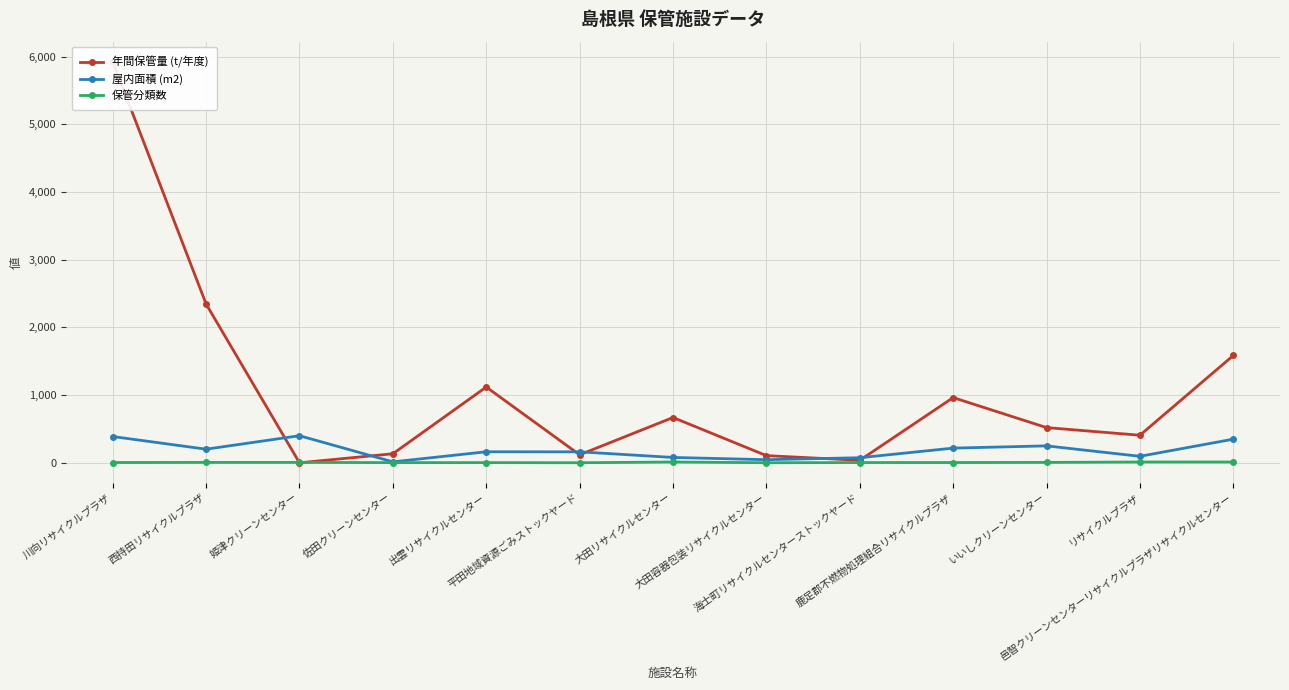

Which series has the largest total across all categories?

年間保管量 (t/年度)